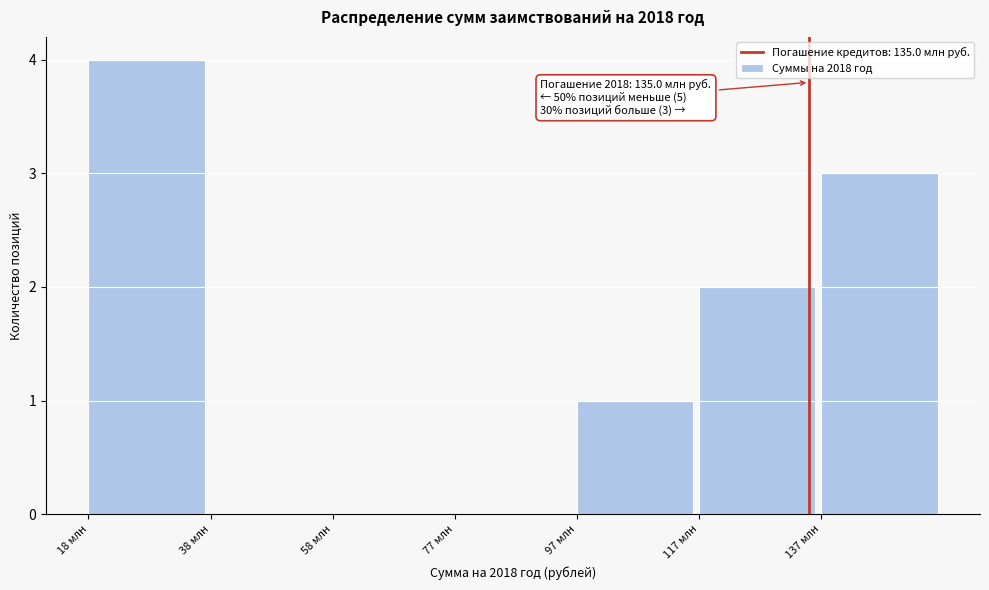

Reading left to right, transcribe all the data shown in this chart.

18 млн=4	38 млн=0	58 млн=0	77 млн=0	97 млн=1	117 млн=2	137 млн=3